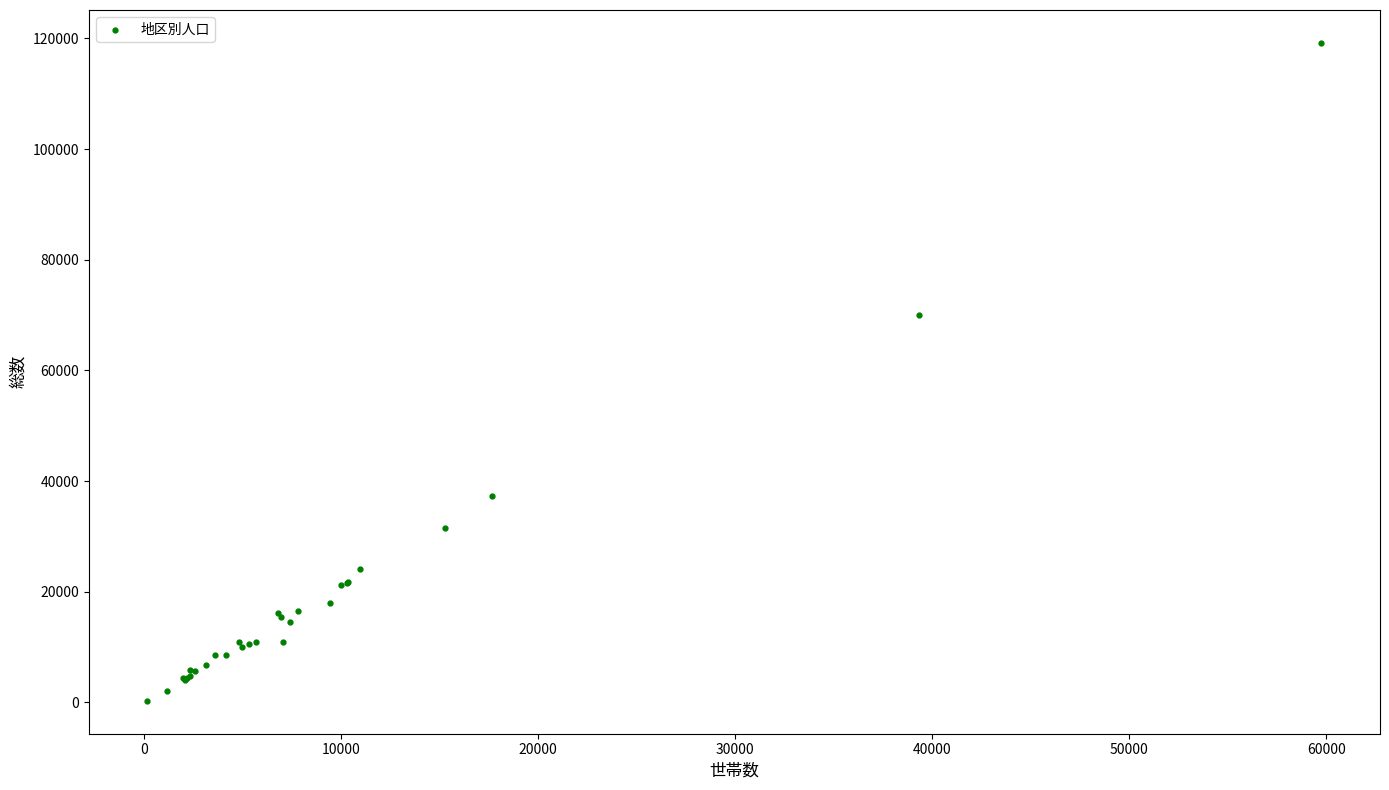

What Y value in the scatter plot is closest to 59736?

70037